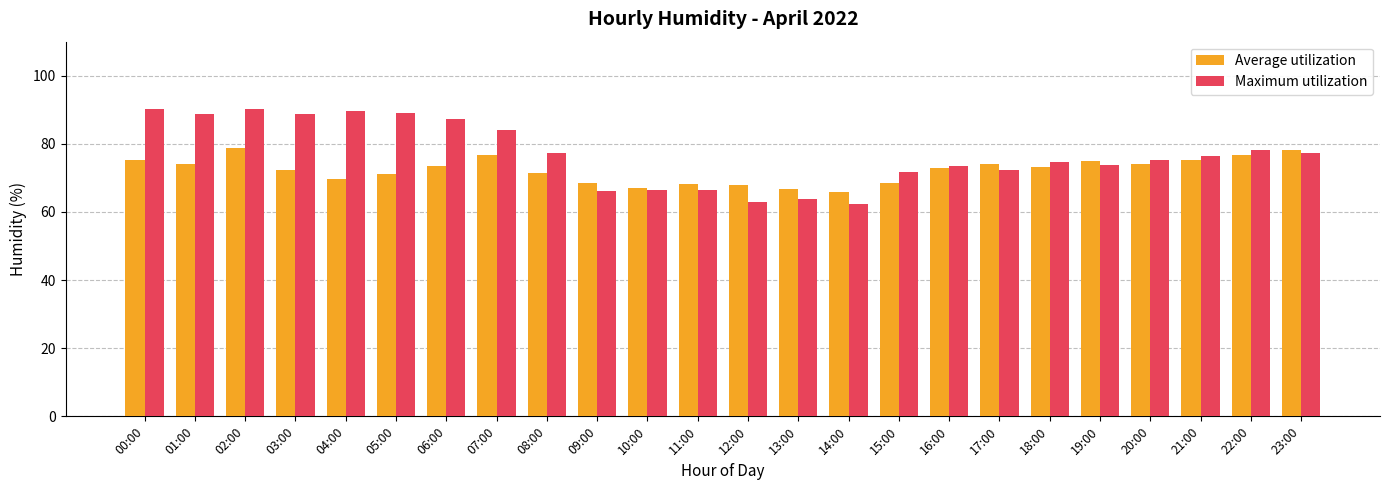

What is the sum of all Average utilization values?

1735.2